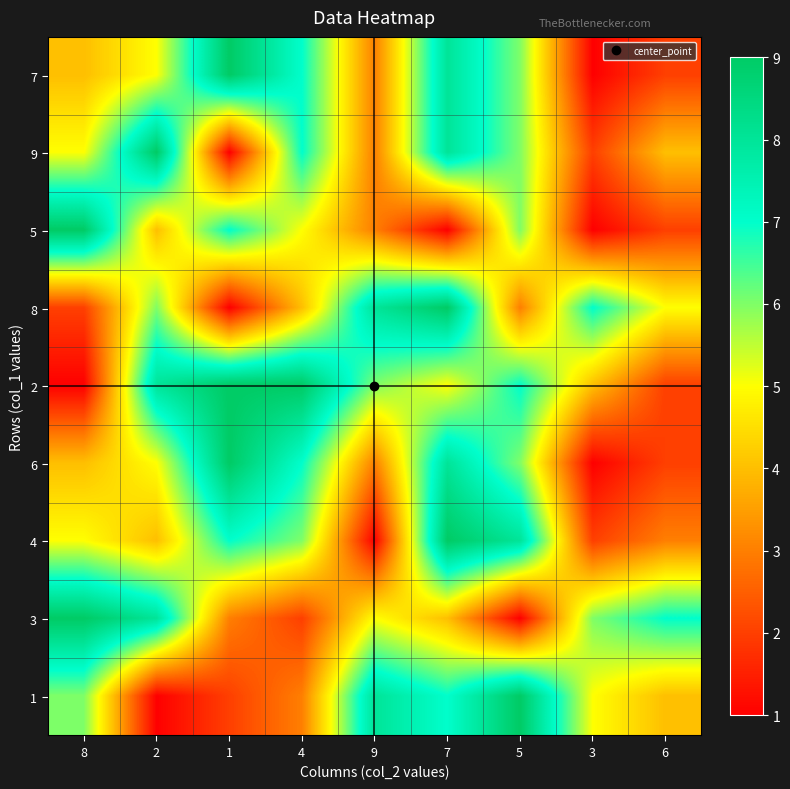

Reading left to right, extract all data points from this chart.

7: 8=4	2=5	1=9	4=7	9=3	7=8	5=6	3=1	6=2
9: 8=5	2=9	1=1	4=7	9=3	7=8	5=6	3=2	6=4
5: 8=9	2=4	1=7	4=5	9=3	7=1	5=6	3=1	6=2
8: 8=2	2=6	1=1	4=4	9=8	7=9	5=3	3=7	6=5
2: 8=1	2=8	1=9	4=9	9=6	7=5	5=7	3=4	6=2
6: 8=4	2=5	1=9	4=7	9=3	7=8	5=6	3=1	6=2
4: 8=5	2=4	1=7	4=6	9=1	7=9	5=8	3=2	6=3
3: 8=9	2=8	1=3	4=2	9=5	7=4	5=1	3=6	6=7
1: 8=6	2=1	1=2	4=3	9=8	7=7	5=9	3=5	6=4